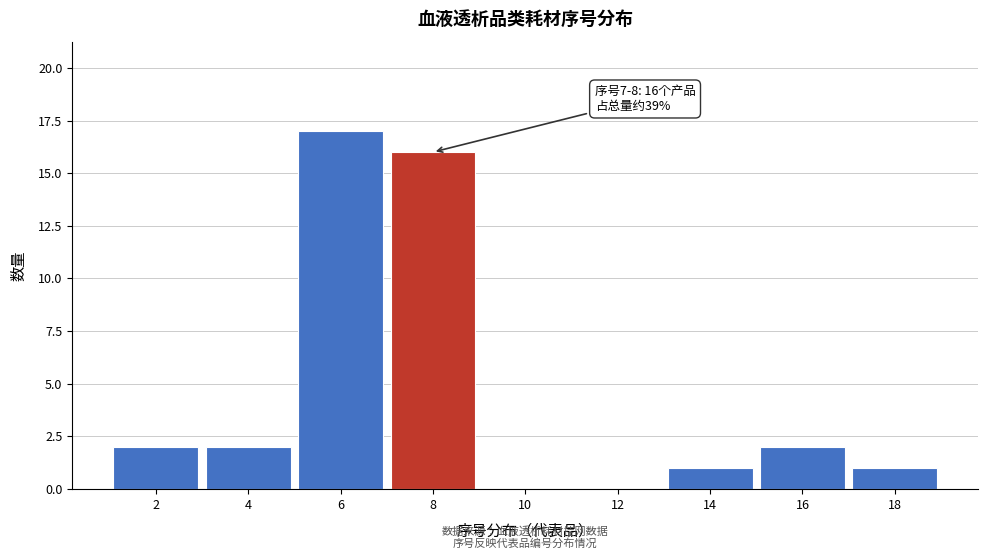

Reading left to right, list all the values displayed in this chart.

2=2	4=2	6=17	8=16	10=0	12=0	14=1	16=2	18=1